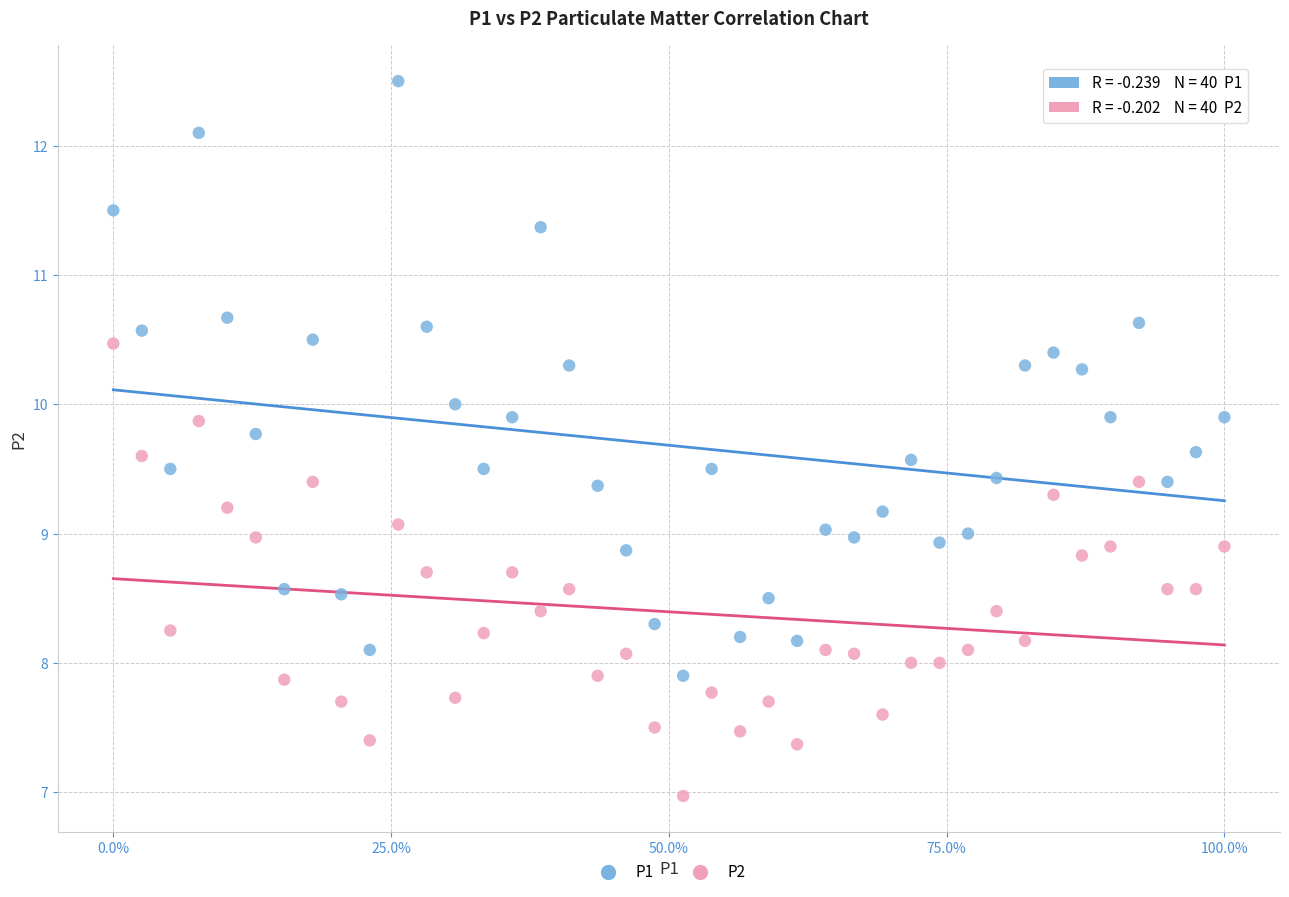

Which series reaches the maximum Y coordinate?

P1